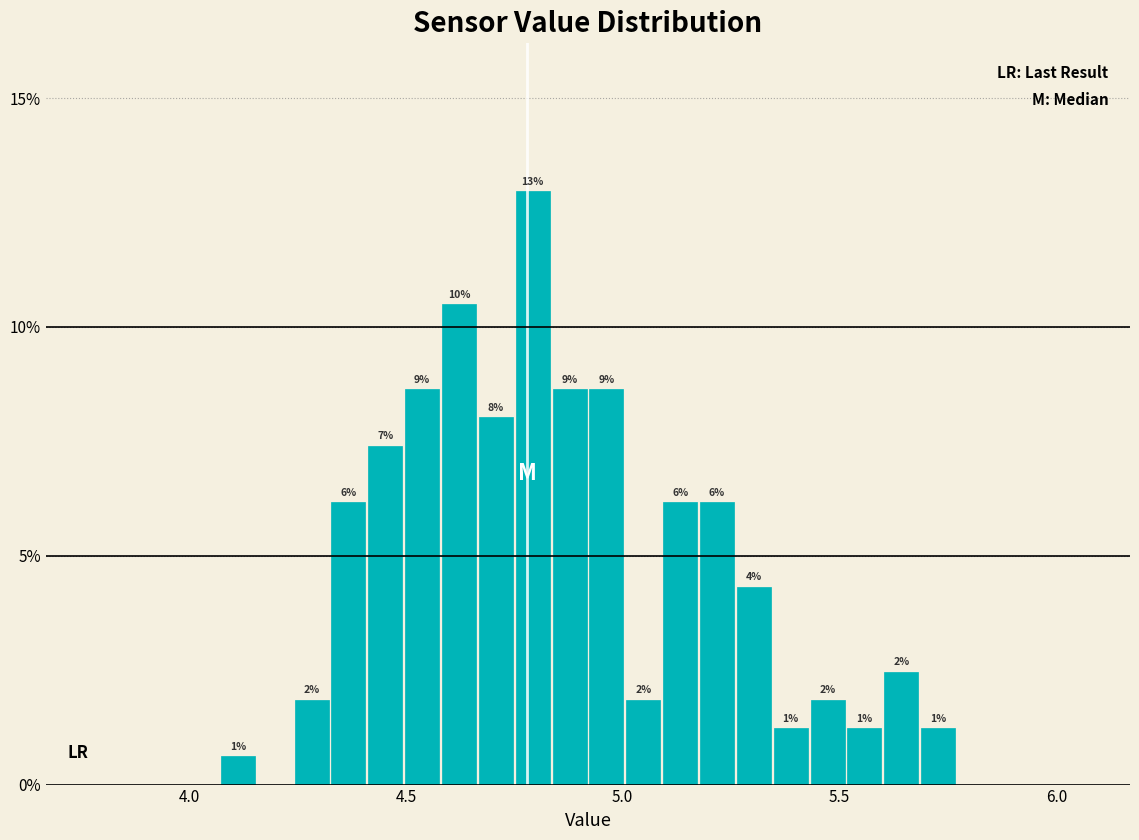

Read against the x-axis, roughly where is the centre of the tallest bar?

4.80